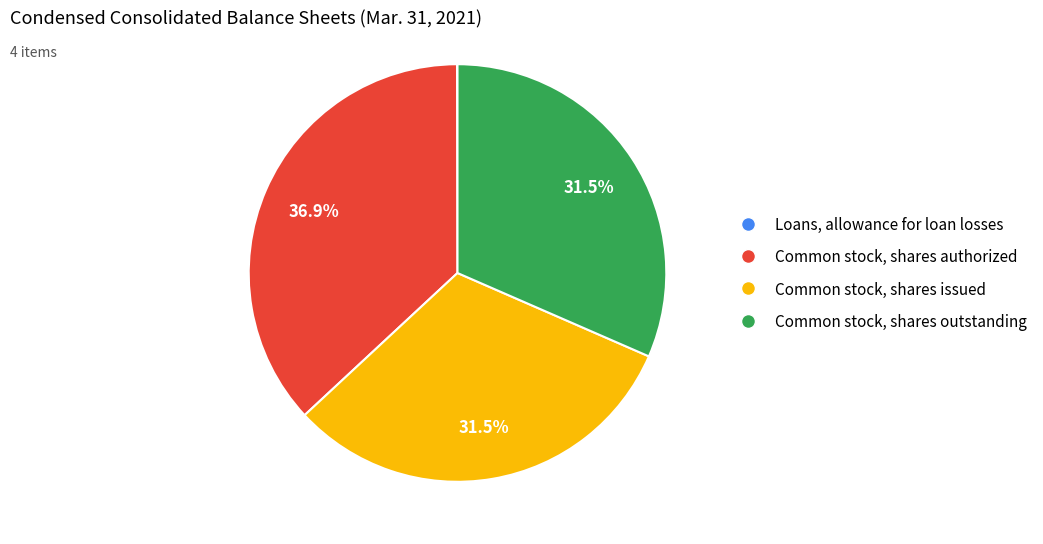

Is there any slice that represents more than half of the pie?

No